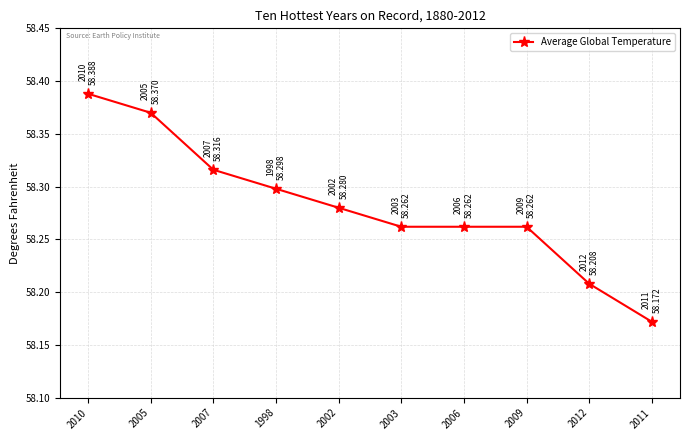

What position from the right is 2002?

6